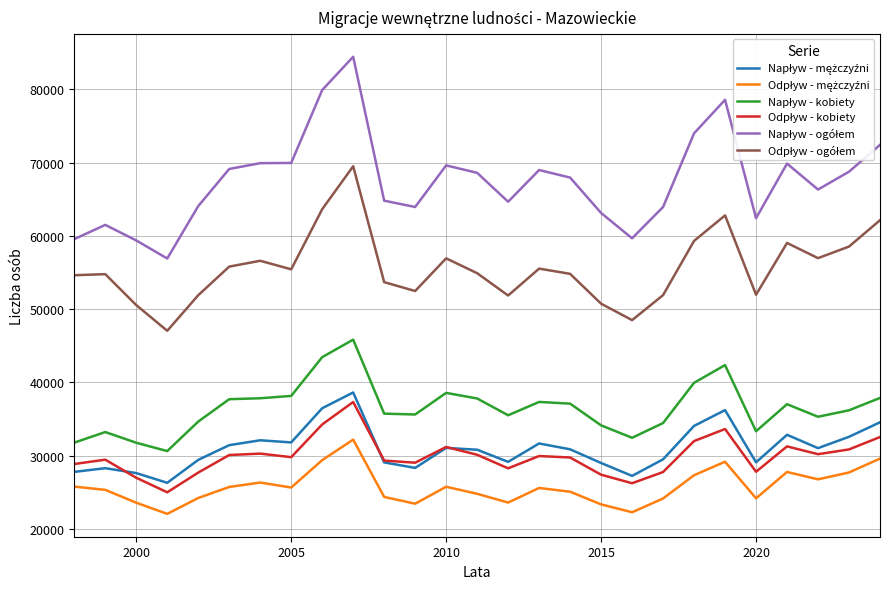

What is the maximum value shown in the chart?

84444